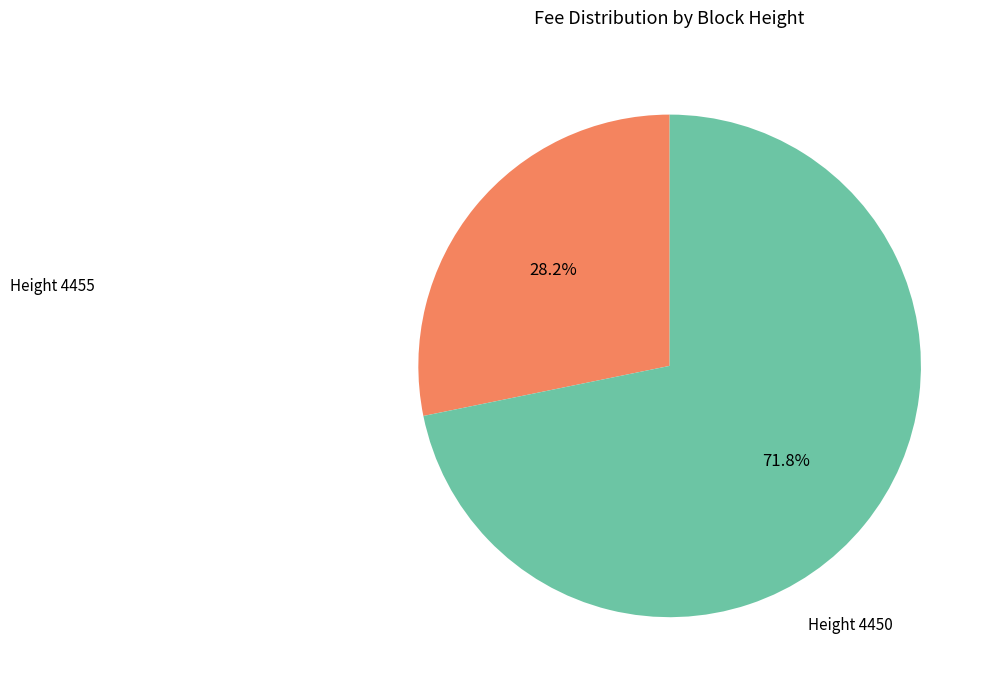

Is there any slice that represents more than half of the pie?

Yes